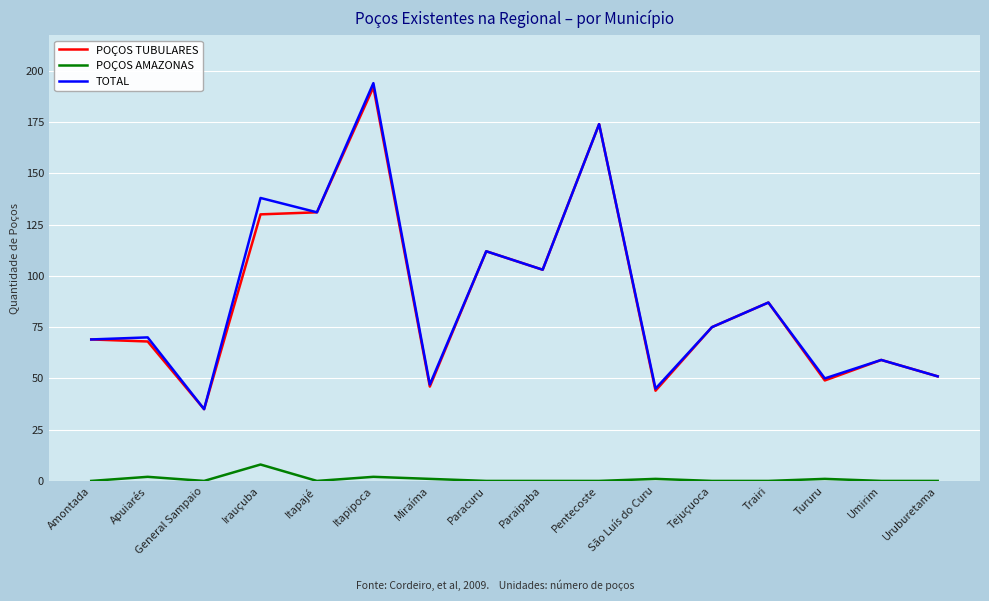

How many distinct data groups are displayed?

3